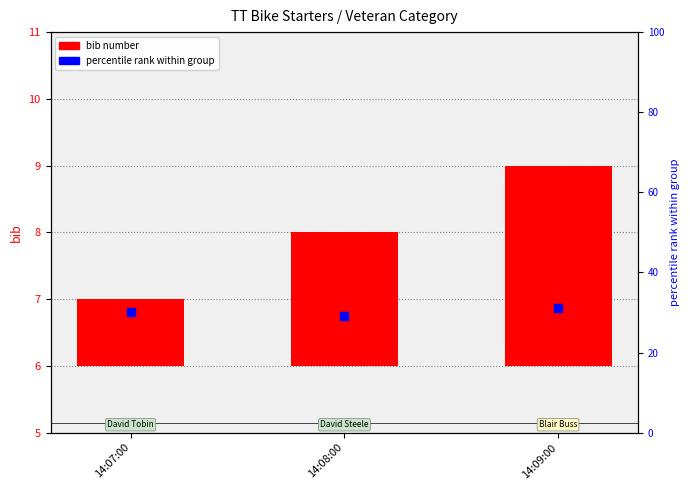

At which category is the sum across all series the highest?

14:09:00